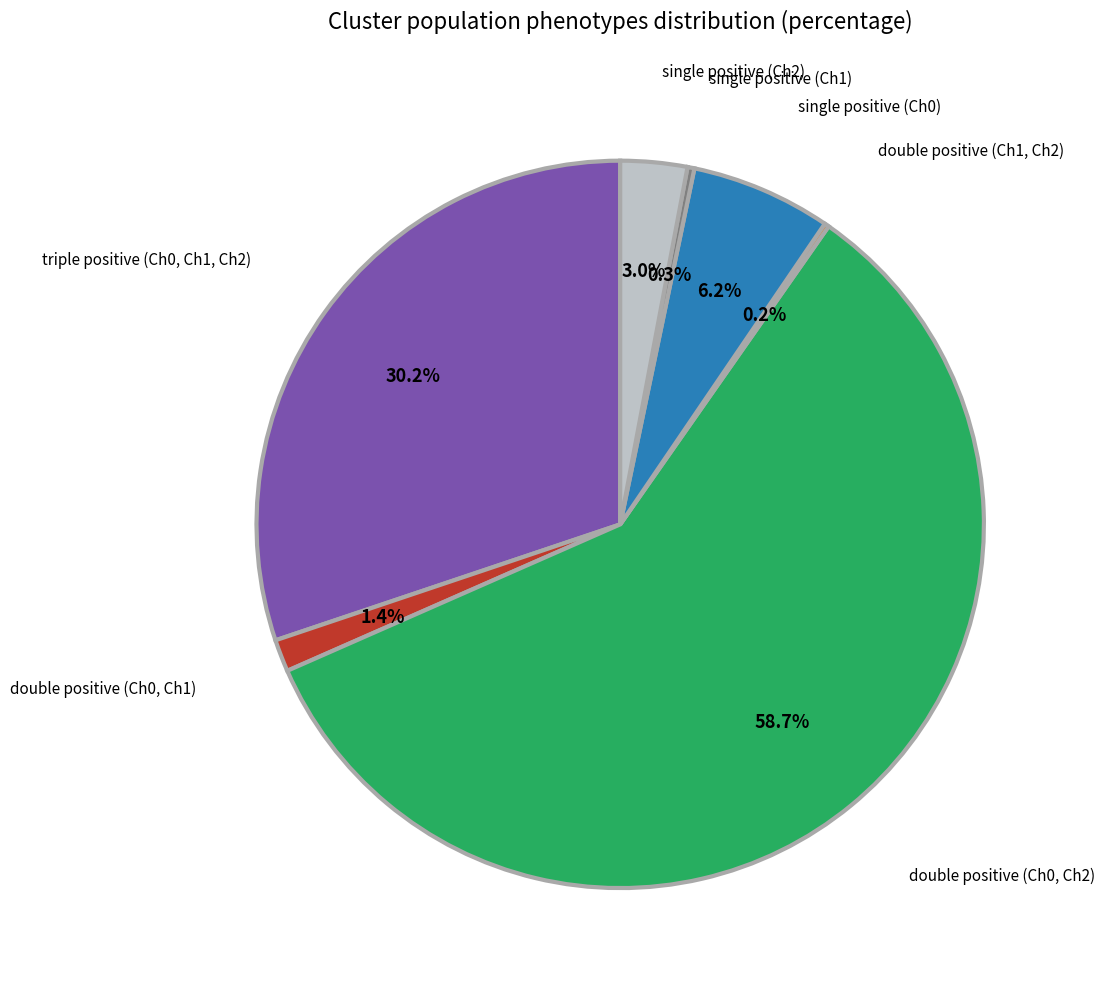

To the nearest percent, what is the difference between the single positive (Ch1) and double positive (Ch0, Ch1) slice percentages?

1%